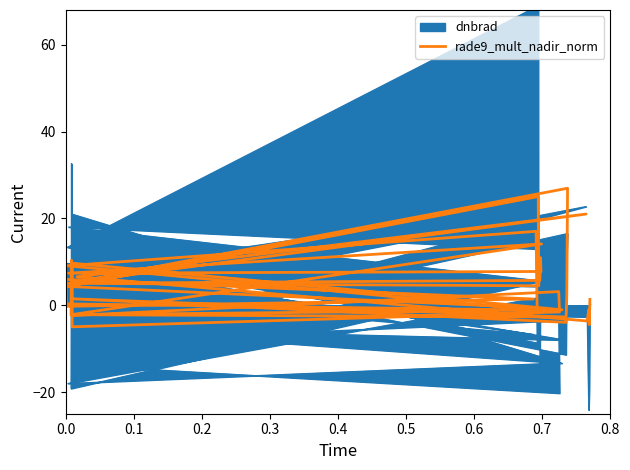

True or false: the data shows 8.2 at 0.7.

False